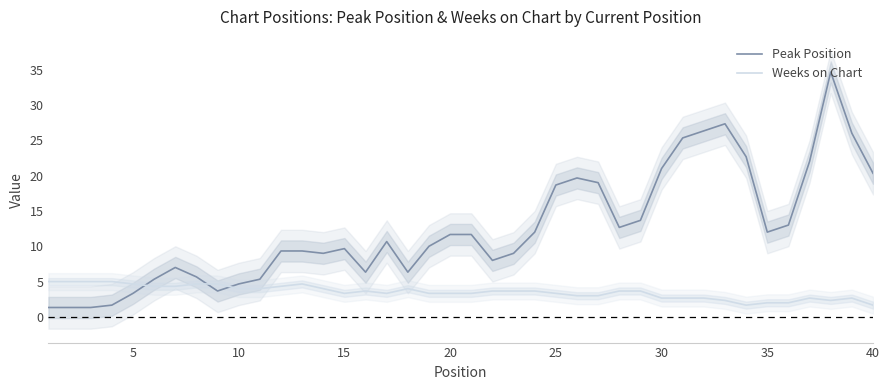

In Weeks on Chart, how many points are higher than both neighbors (excluding endpoints)?

5